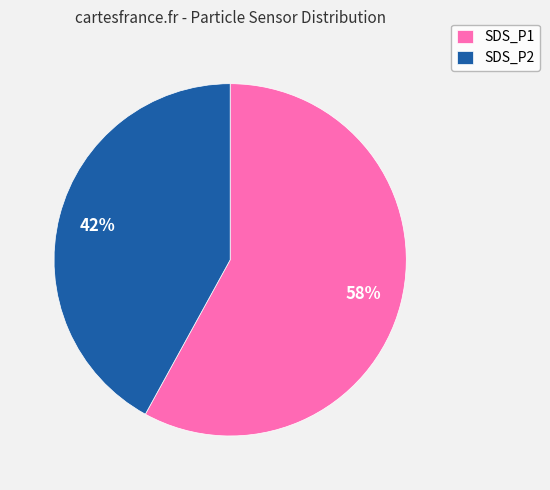

To the nearest percent, what is the difference between the SDS_P1 and SDS_P2 slice percentages?

16%